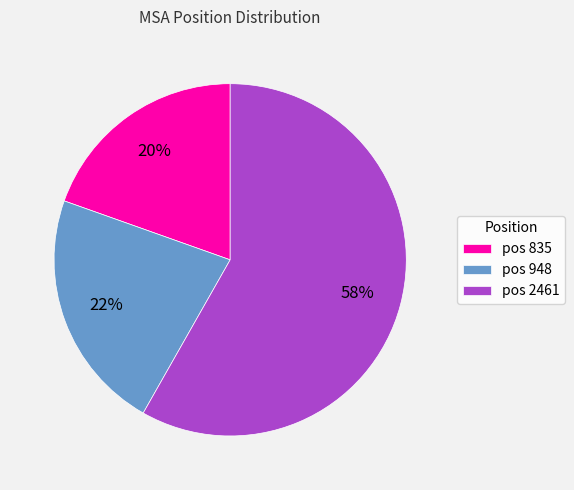

Is the sum of pos 835 and pos 2461 greater than half?

Yes